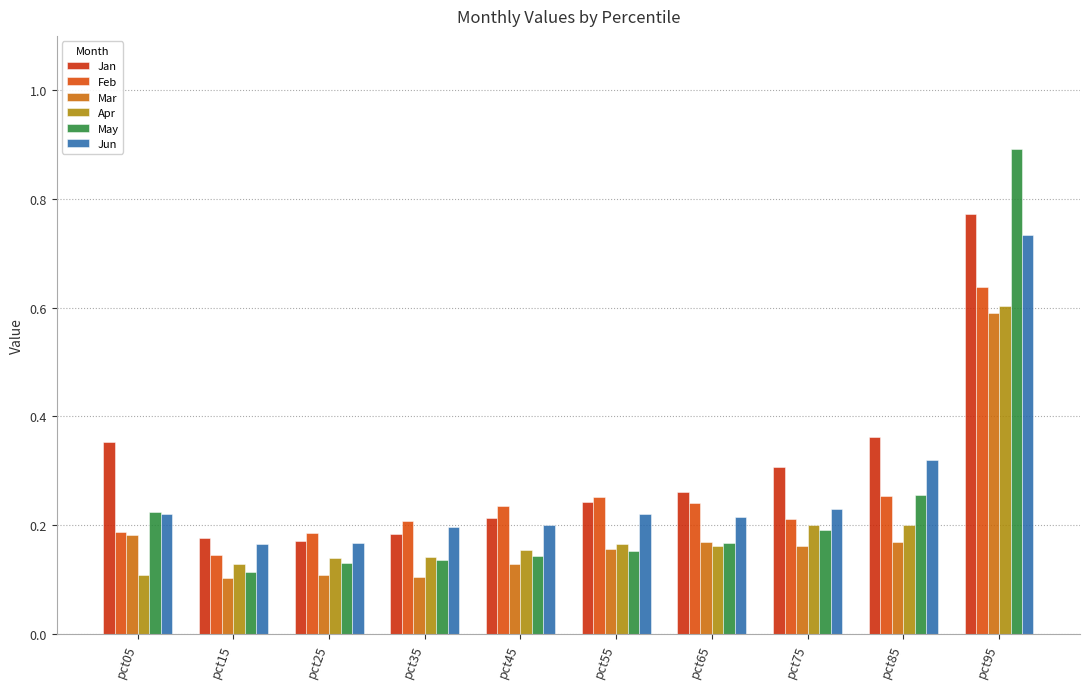

Is it true that Mar equals 0.2 at pct35?

False